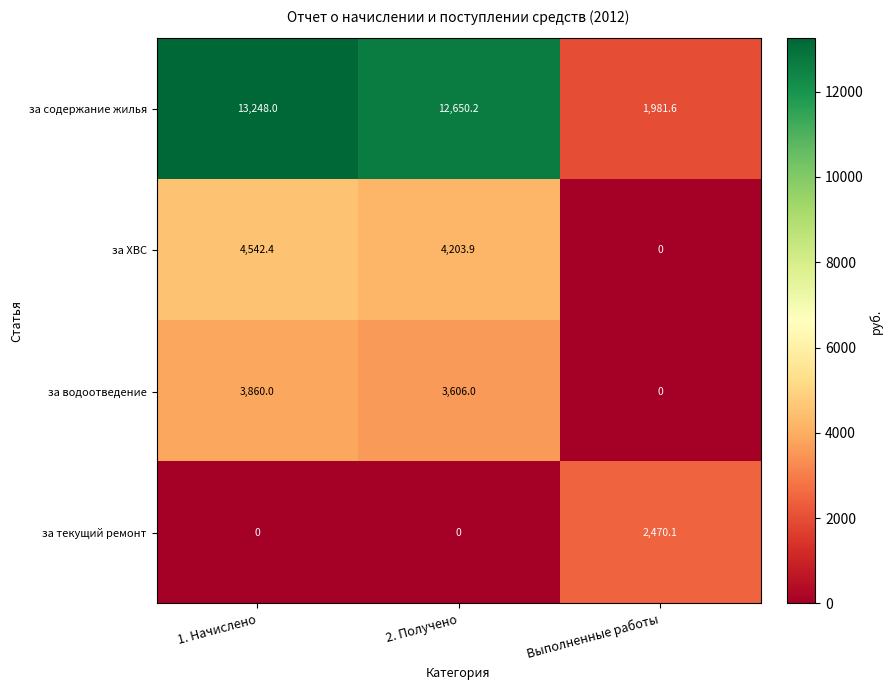

Reading left to right, transcribe all the data shown in this chart.

за содержание жилья: 1. Начислено=13248.0	2. Получено=12650.2	Выполненные работы=1981.6
за ХВС: 1. Начислено=4542.4	2. Получено=4203.9	Выполненные работы=0.0
за водоотведение: 1. Начислено=3860.0	2. Получено=3606.0	Выполненные работы=0.0
за текущий ремонт: 1. Начислено=0.0	2. Получено=0.0	Выполненные работы=2470.1